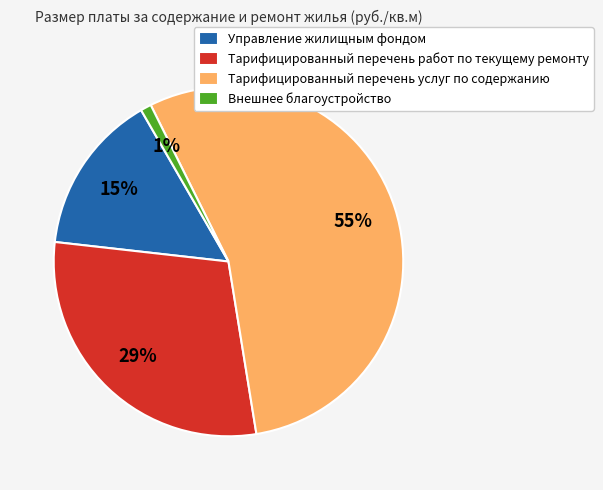

Which slice represents more than half of the pie?

Тарифицированный перечень услуг по содержанию